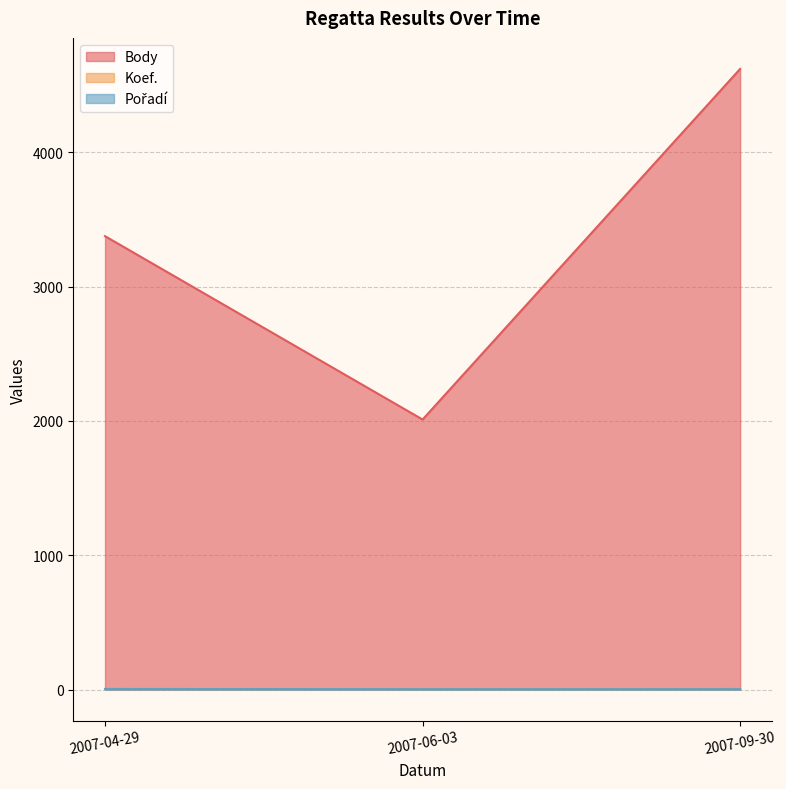

Which series has the largest range (max minus min)?

Body